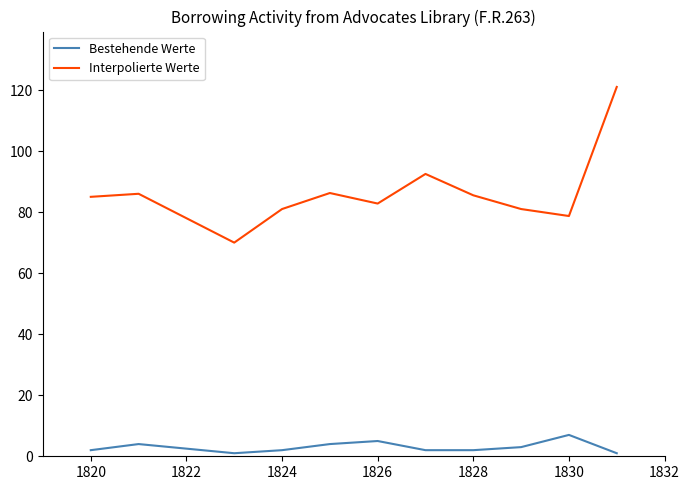

What is the difference between the maximum and minimum values in the Interpolierte Werte series?

51.0